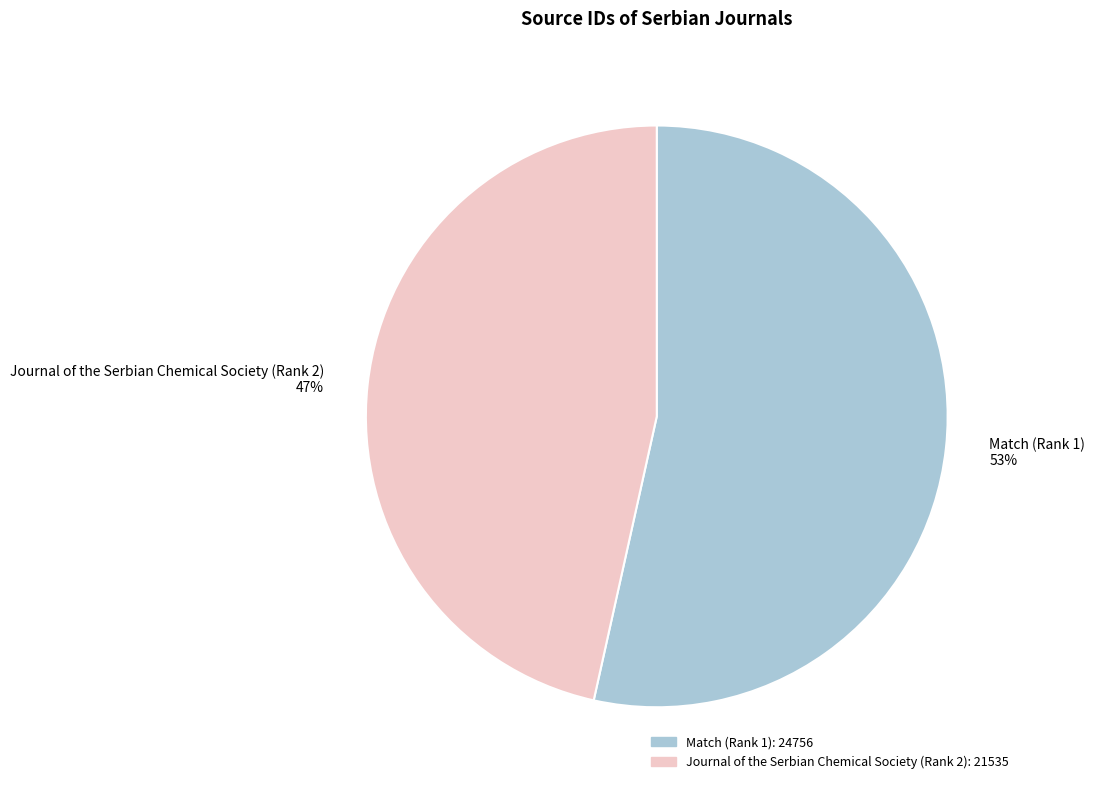

Rank the categories by value from lowest to highest.

Journal of the Serbian Chemical Society (Rank 2), Match (Rank 1)